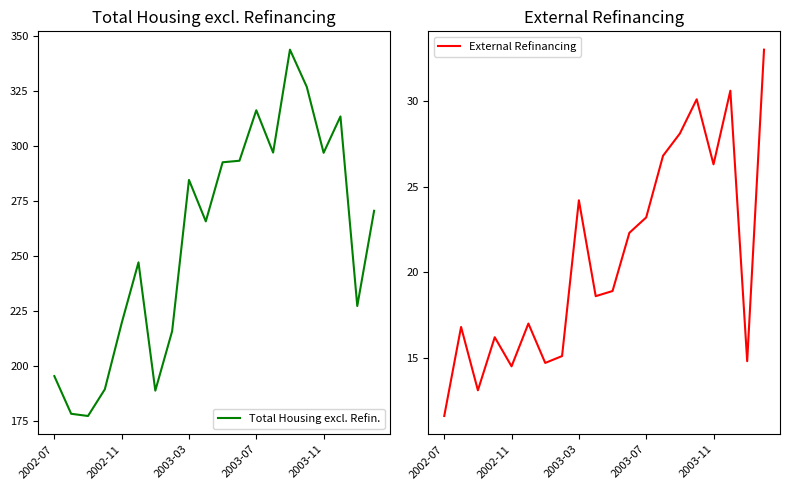

At 7, list the series in order from smallest to largest.

External Refinancing, Total Housing excl. Refin.